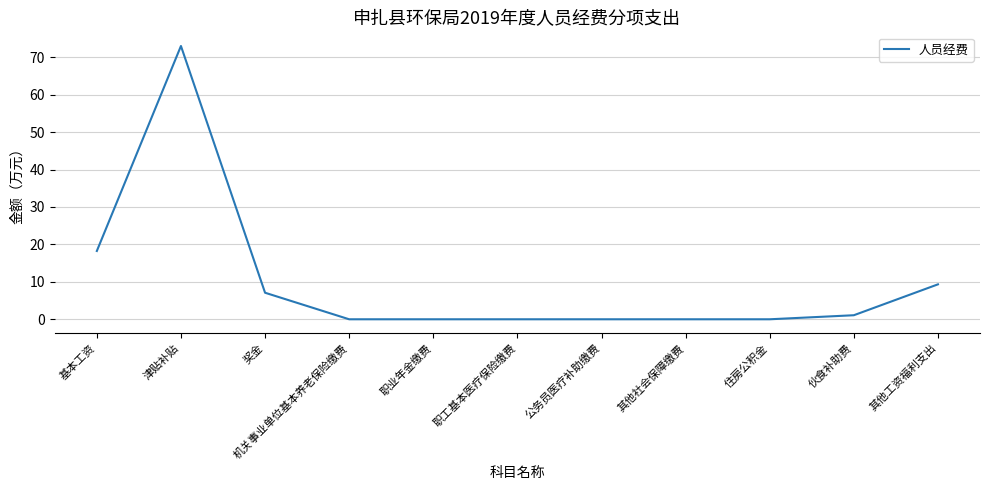

The chart shows a value of 73.0 at 津贴补贴. True or false?

True